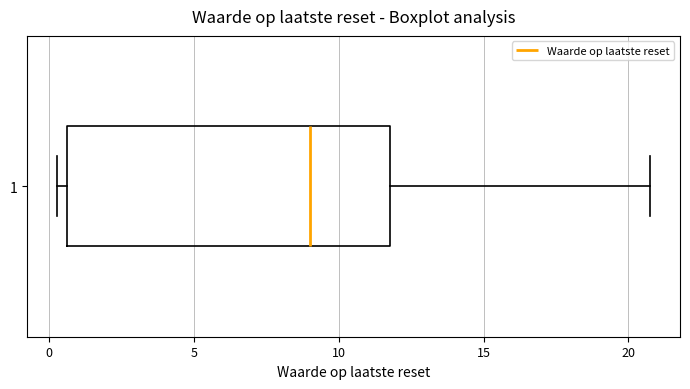

Where does the median line of the box at y = 1 sit on the x-axis? The values are not printed on the chart, so give them approximately, as read against the axis.

9.0